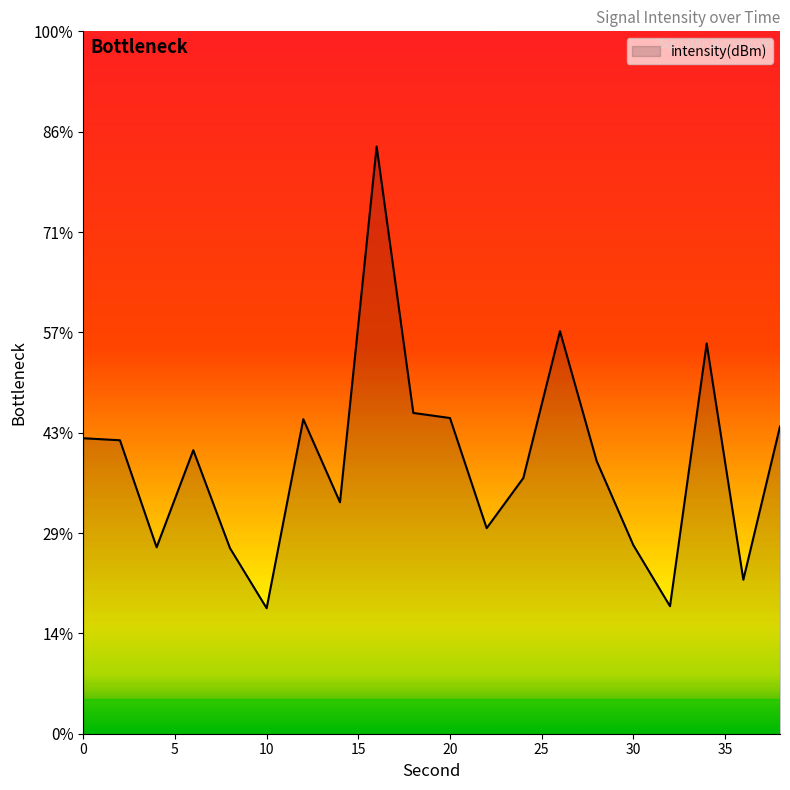

At which label does the data first exceed -130?

12